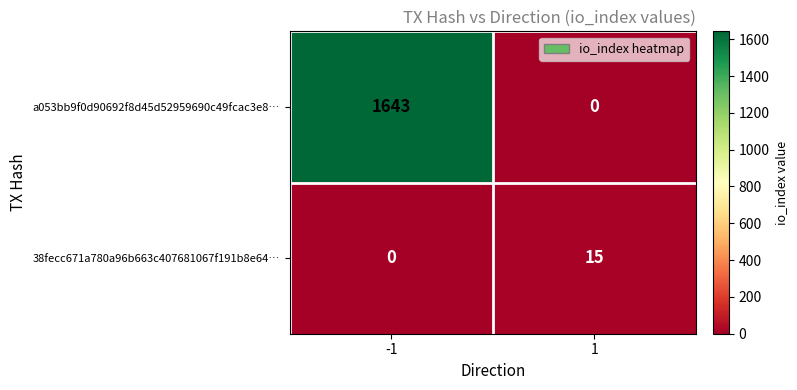

Count the number of data series in this chart.

2